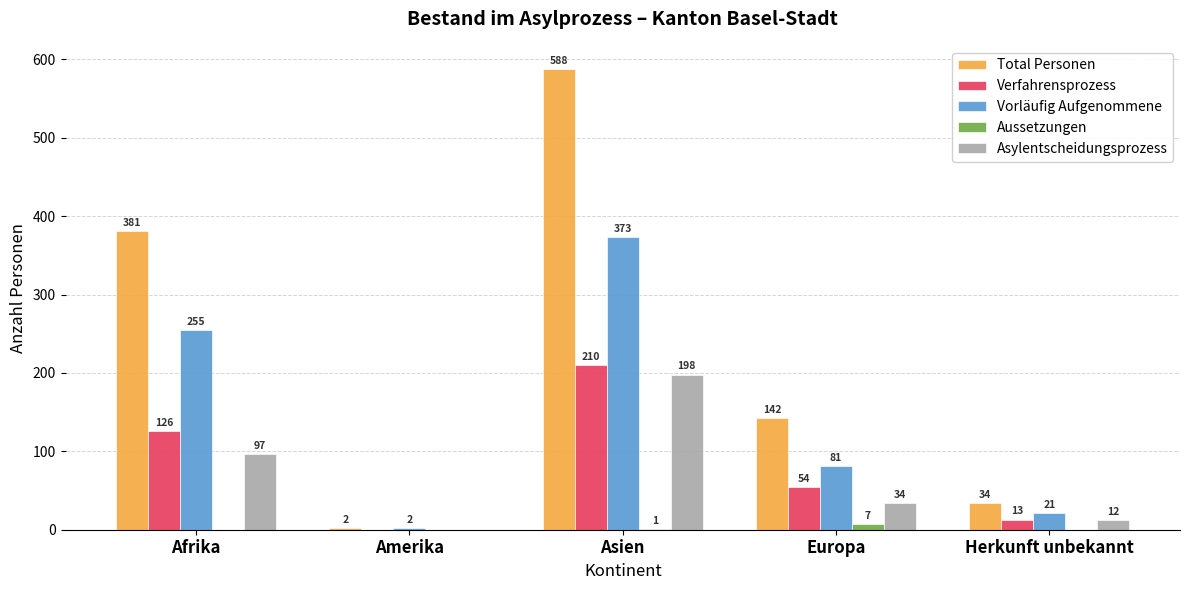

Reading left to right, extract all data points from this chart.

Total Personen: 381	2	588	142	34
Verfahrensprozess: 126	0	210	54	13
Vorläufig Aufgenommene: 255	2	373	81	21
Aussetzungen: 0	0	1	7	0
Asylentscheidungsprozess: 97	0	198	34	12